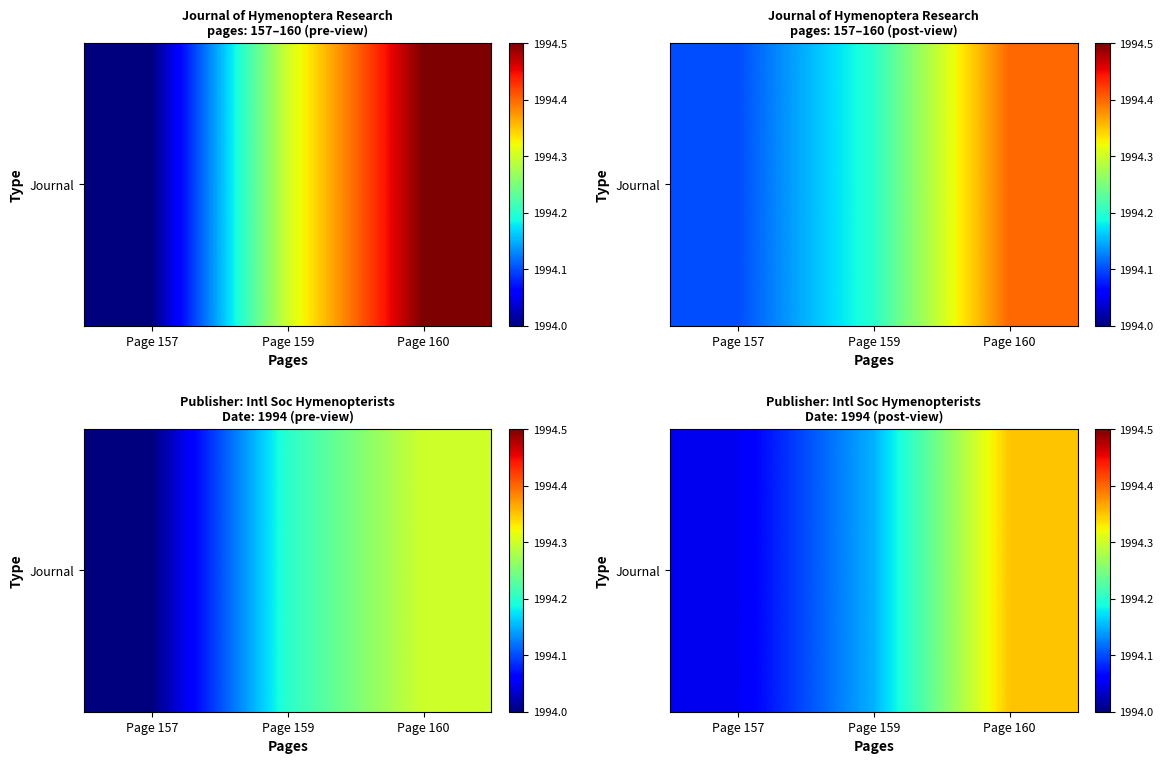

Rank the categories by value from lowest to highest.

Page 157, Page 159, Page 160